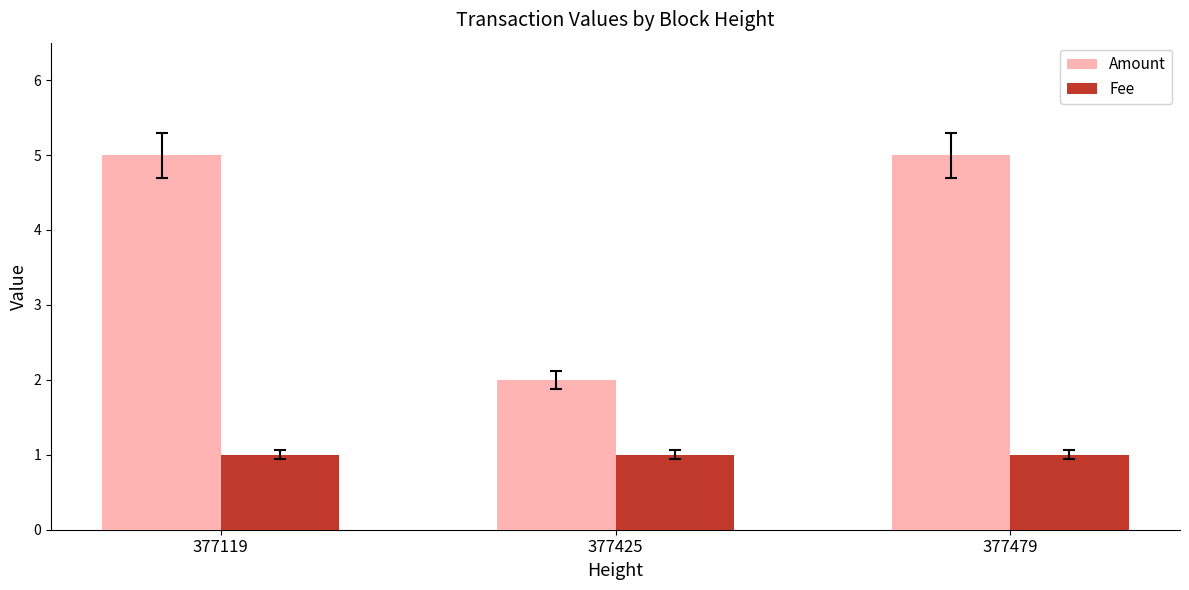

The value of Fee at 377479 is 2. True or false?

False